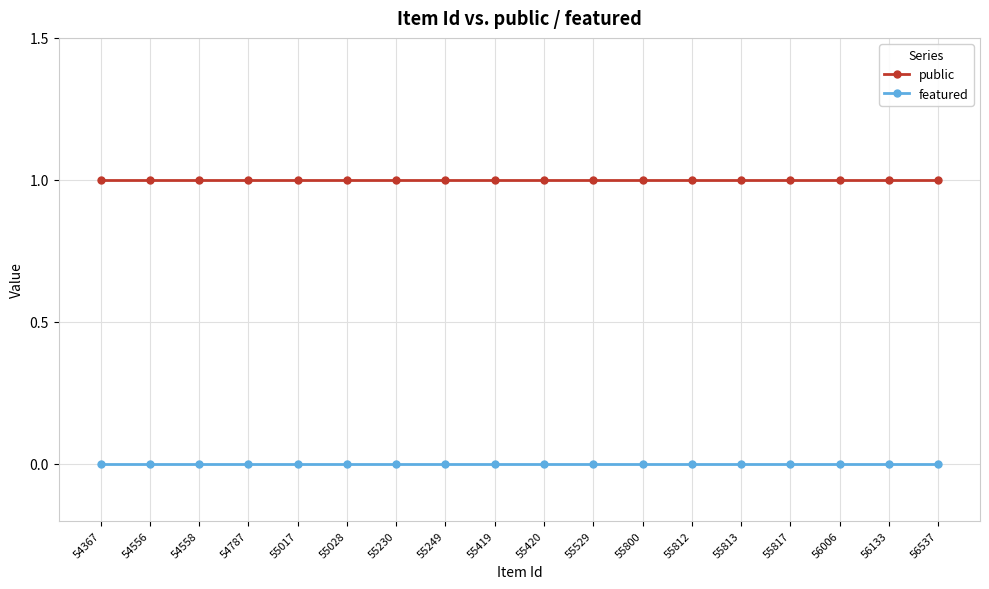

Is the value of featured at 55249 greater than the value of public at 55420?

No